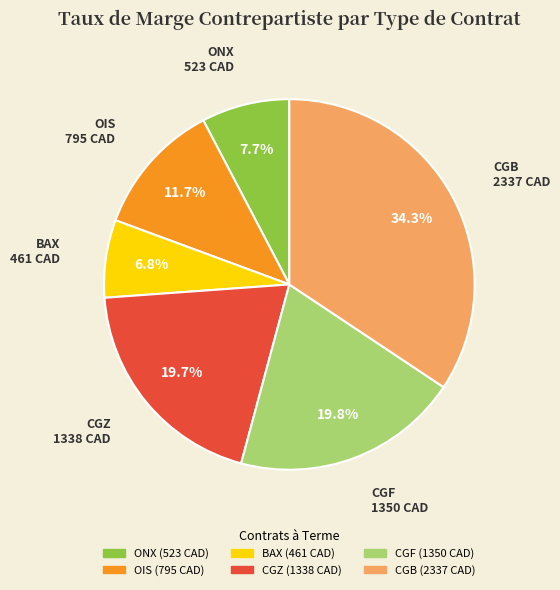

Count the number of slices in the pie.

6